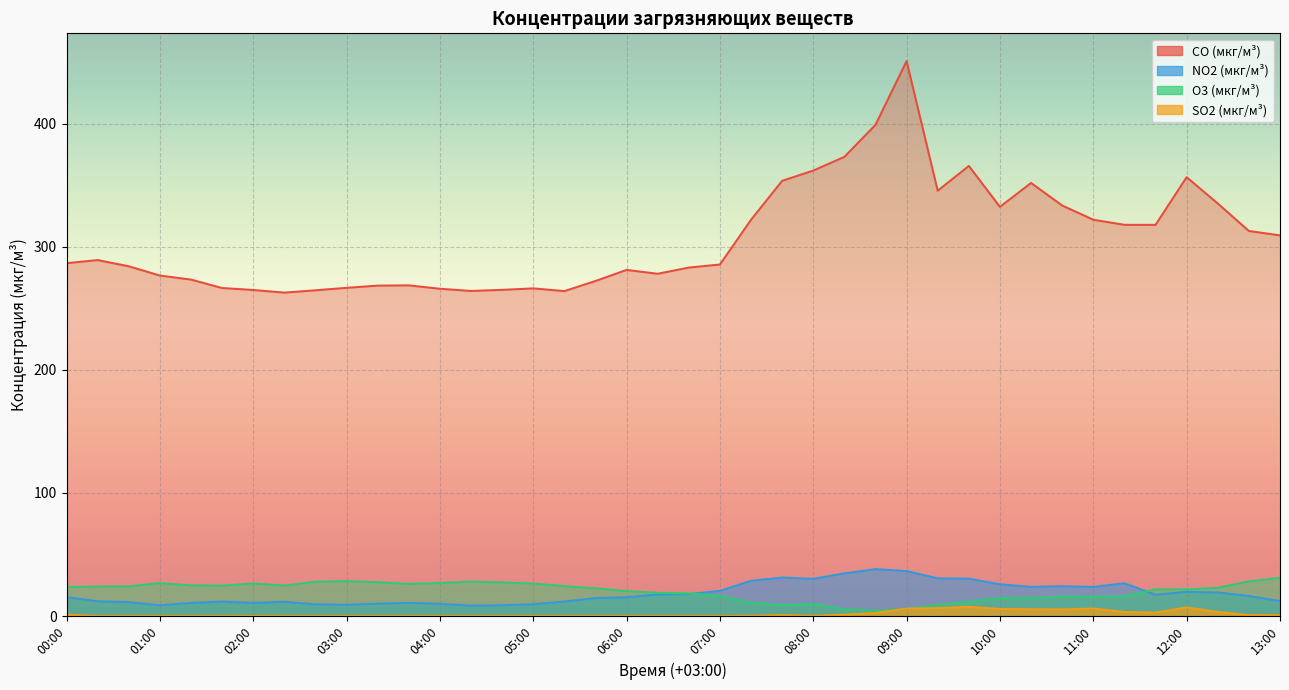

Which series ends up on top after the final intersection of NO2 (мкг/м³) and O3 (мкг/м³)?

O3 (мкг/м³)